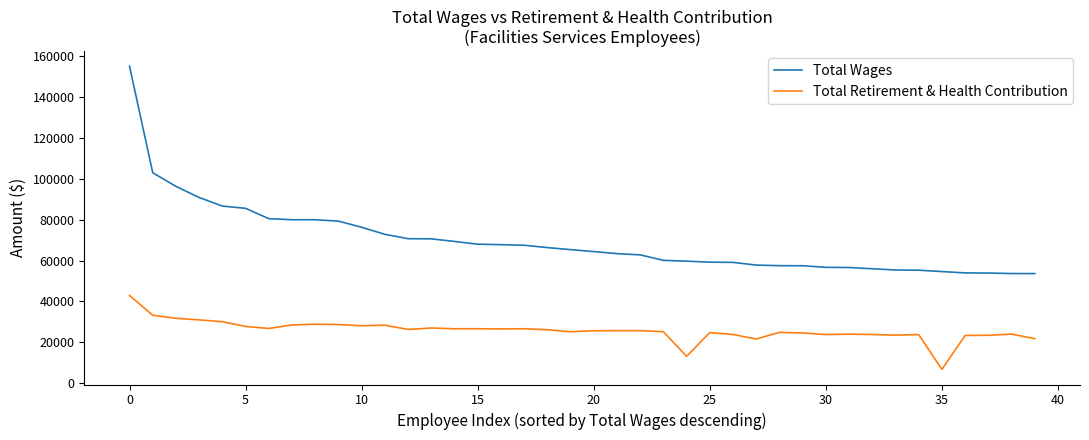

List the series in order of their overall mean, highest first.

Total Wages, Total Retirement & Health Contribution